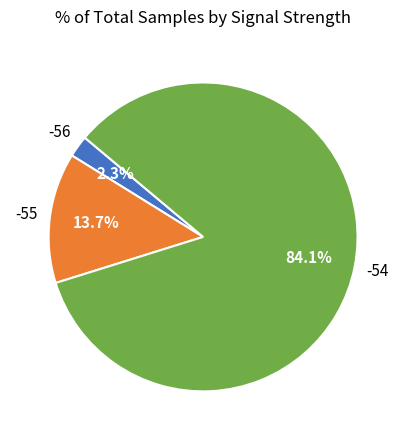

How many segments does this pie chart have?

3